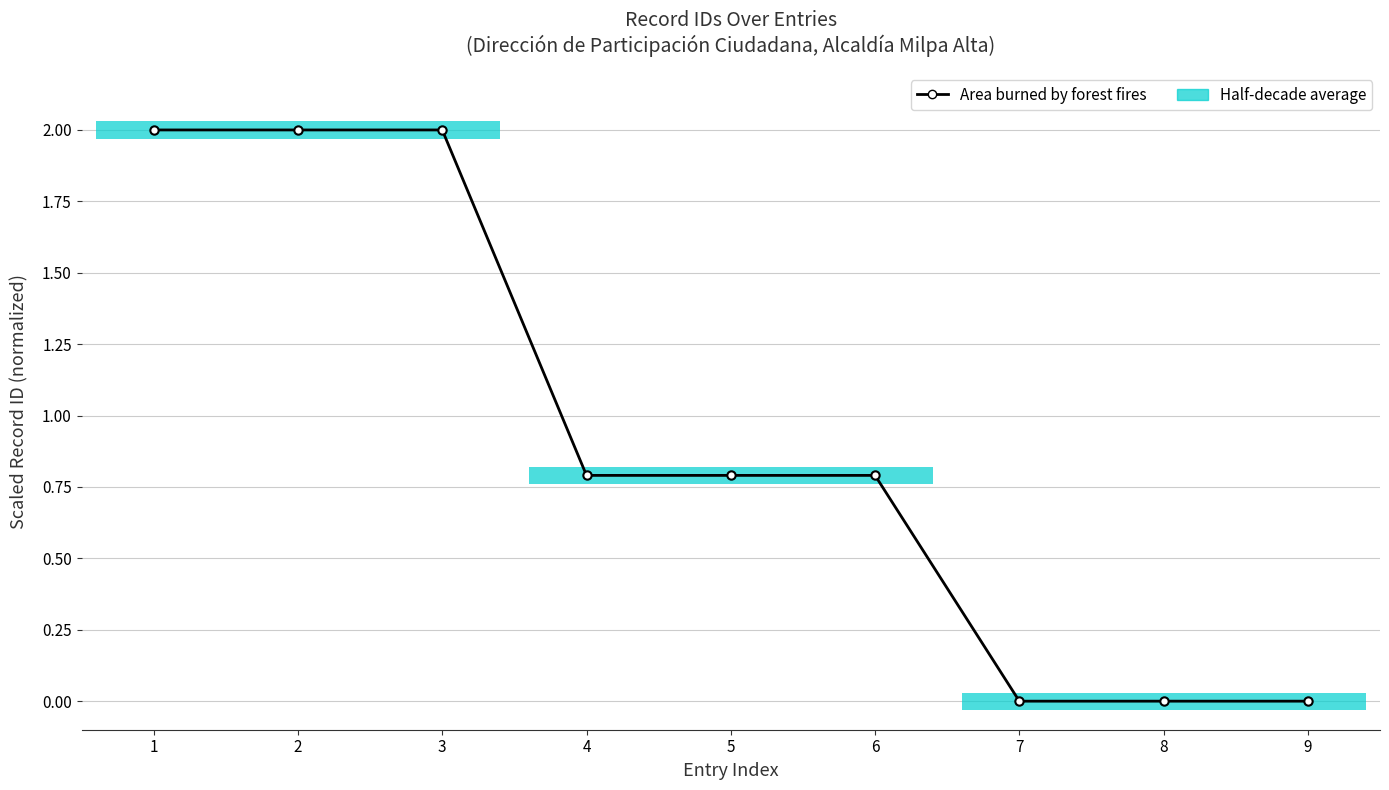

Reading left to right, what are all the values shown in this chart?

1=2.0	2=2.0	3=2.0	4=0.8	5=0.8	6=0.8	7=0.0	8=0.0	9=0.0